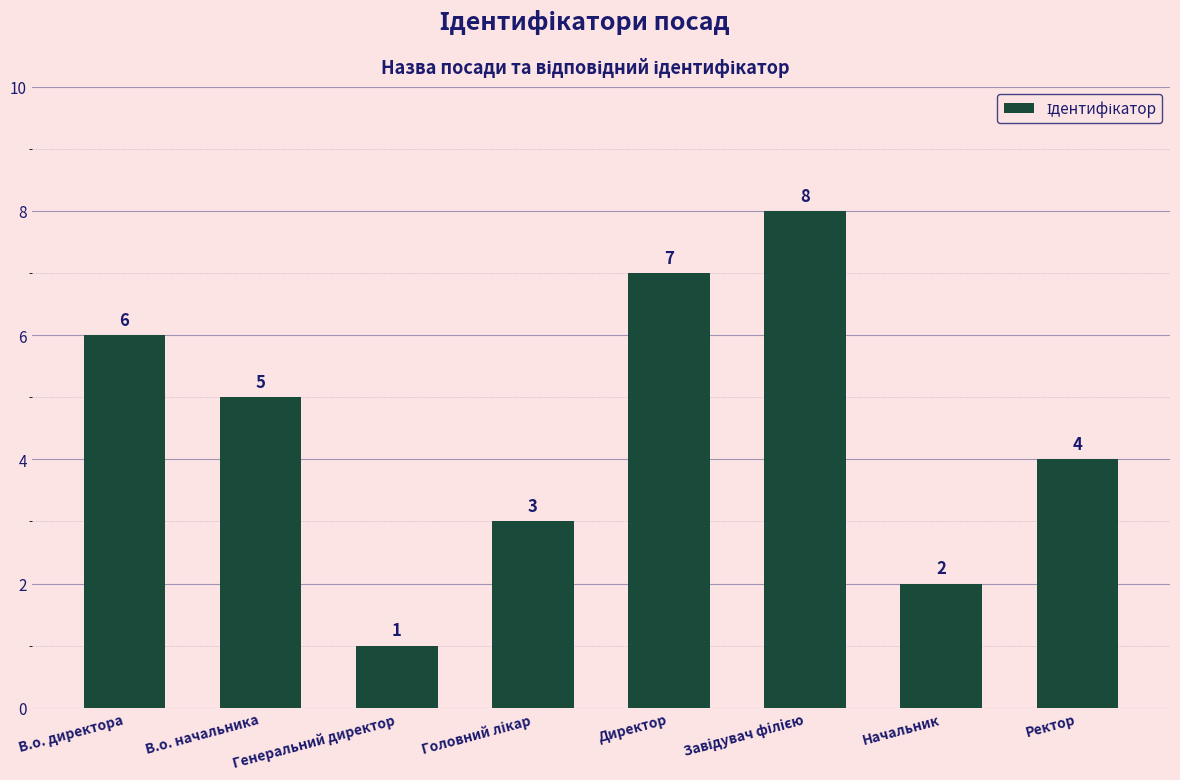

What is the label of the 2nd bar from the left?

В.о. начальника